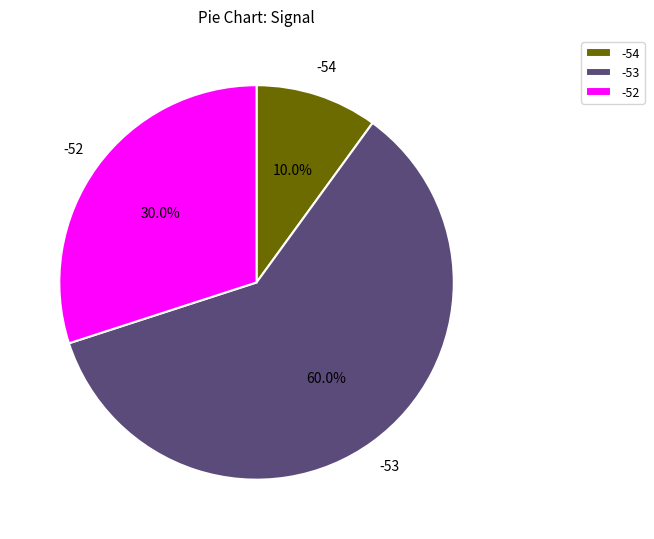

To the nearest percent, what percentage of the pie is -53?

60%